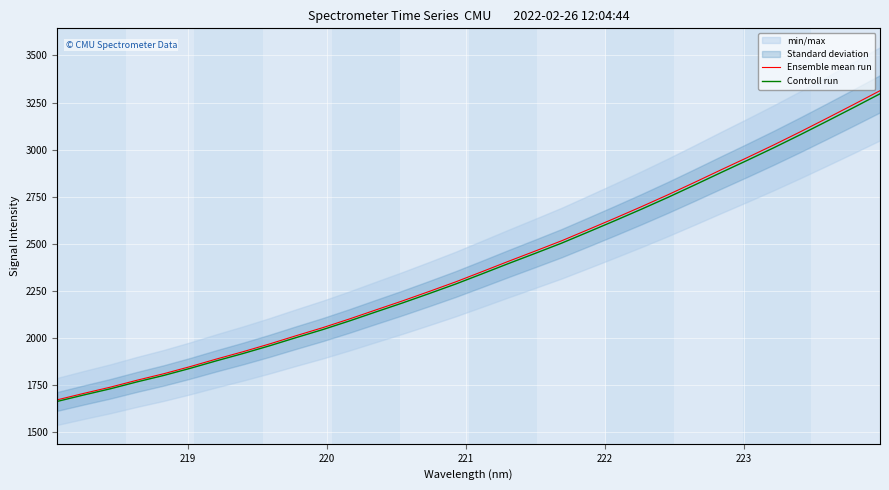

What is the minimum value for Ensemble mean run?

1672.4